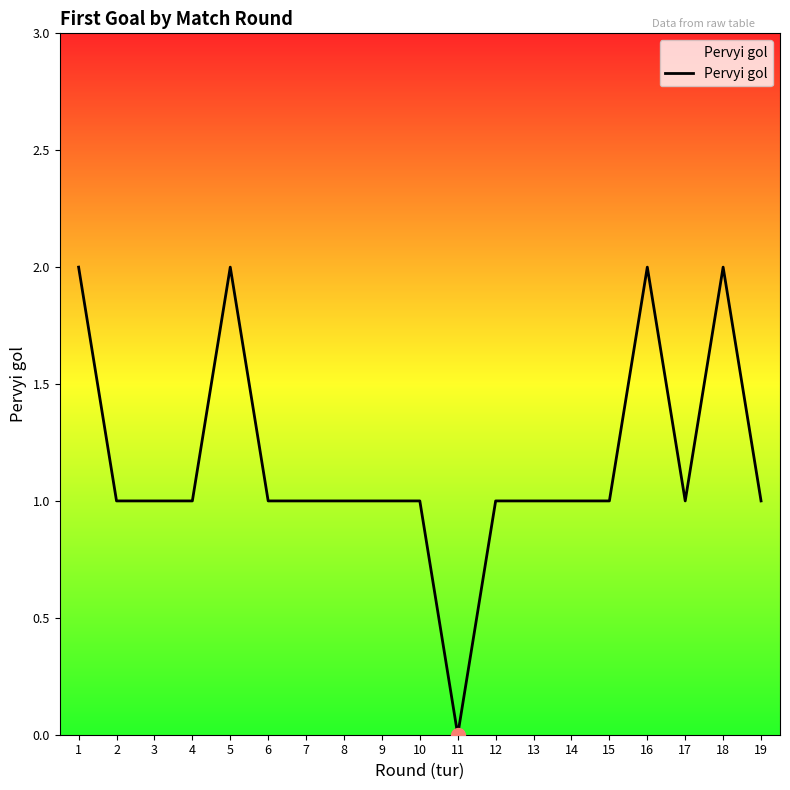

How many lines are shown in the chart?

1